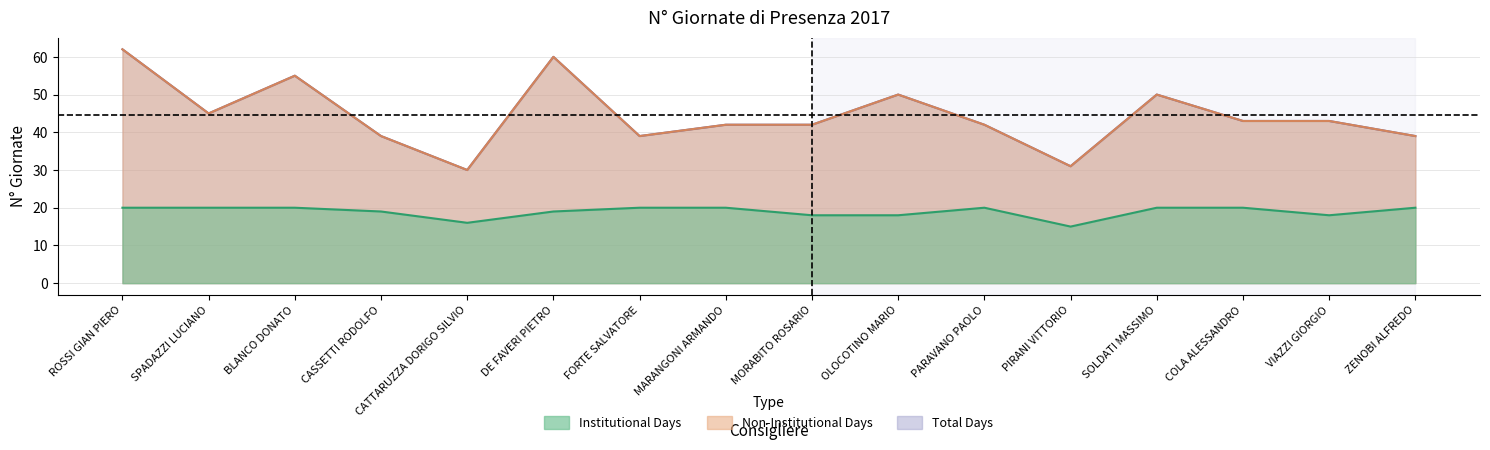

Where is the first local minimum for Total Days?

SPADAZZI LUCIANO